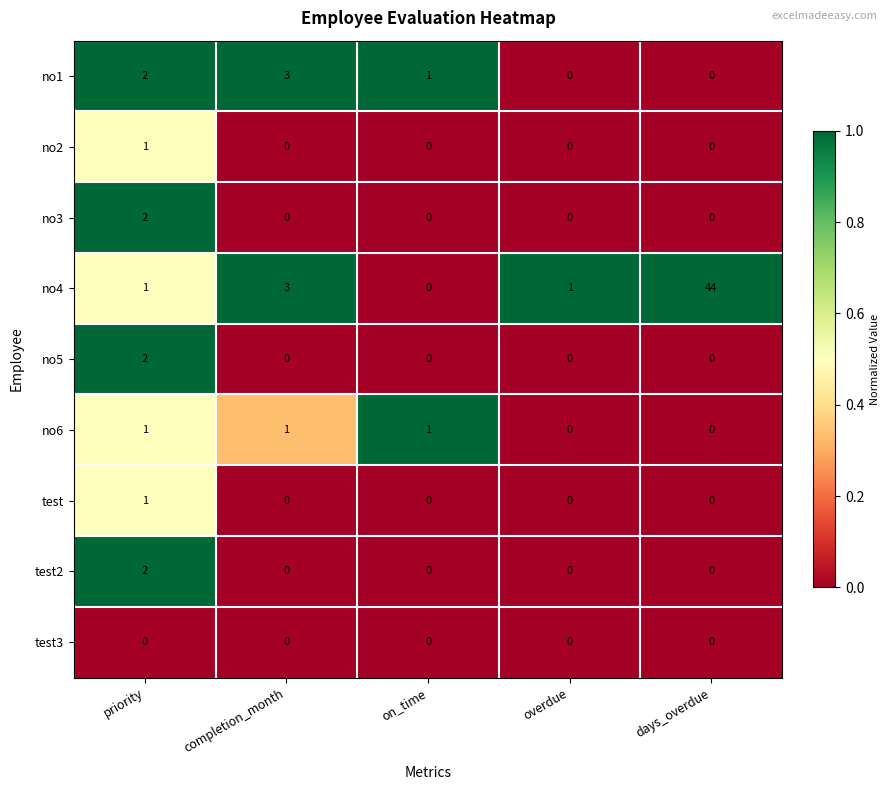

The no2 series shows 0 at overdue. True or false?

True